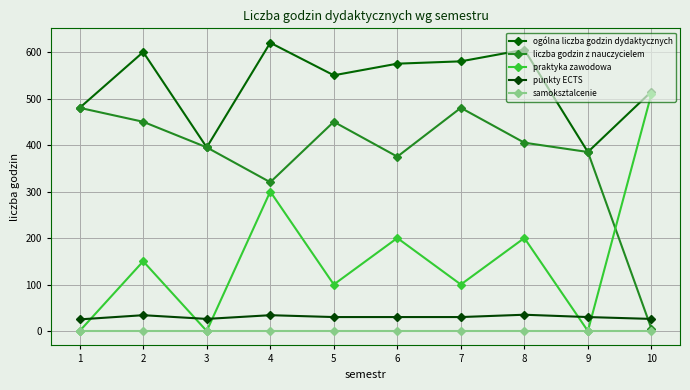

Between 9 and 10, which series saw the biggest shift?

praktyka zawodowa